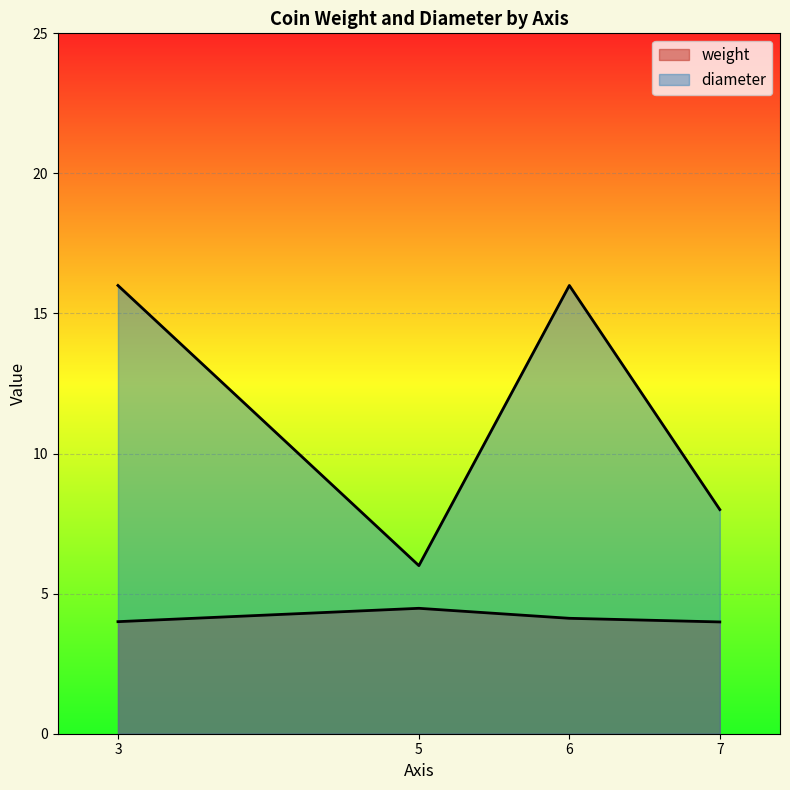

How many series are shown in this chart?

2